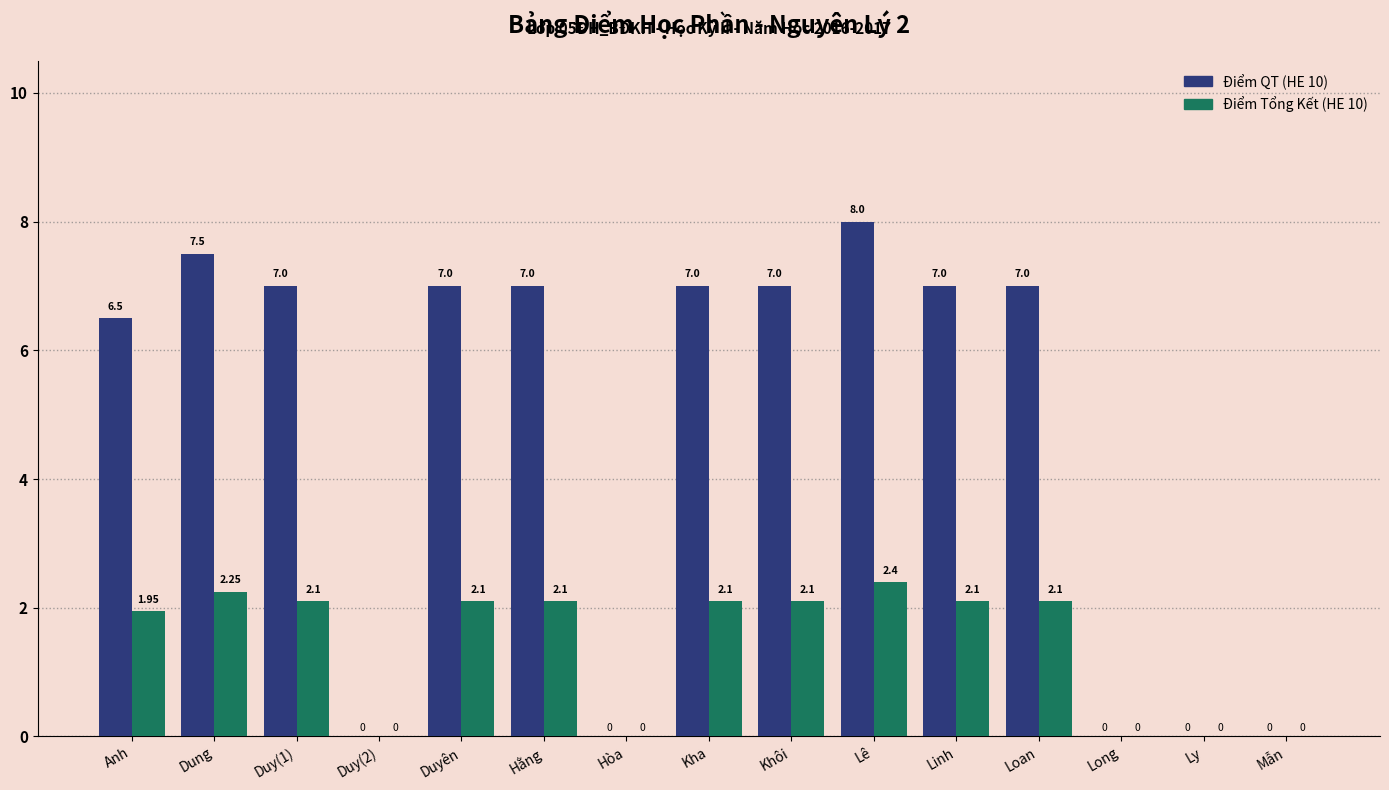

Is the value of Điểm QT (HE 10) at Anh greater than the value of Điểm Tổng Kết (HE 10) at Hằng?

Yes